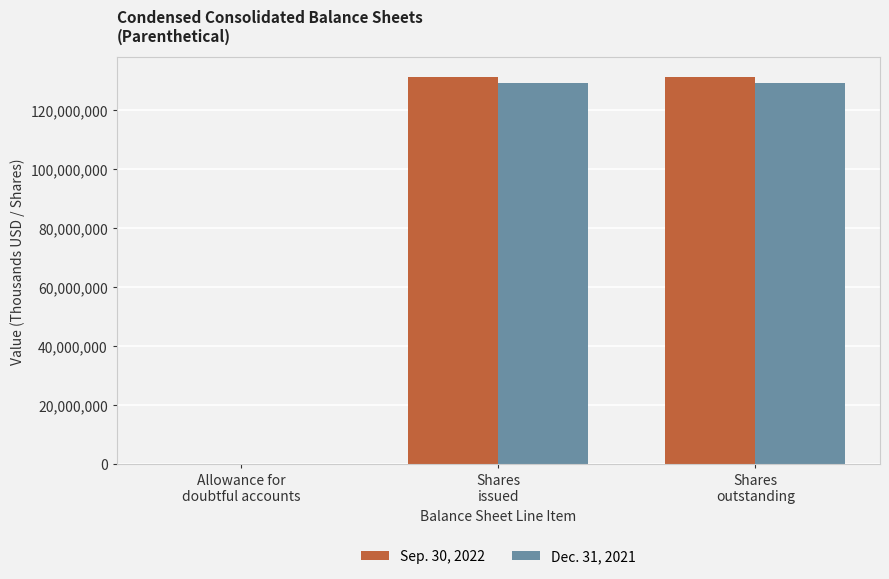

How many groups of bars are there?

3